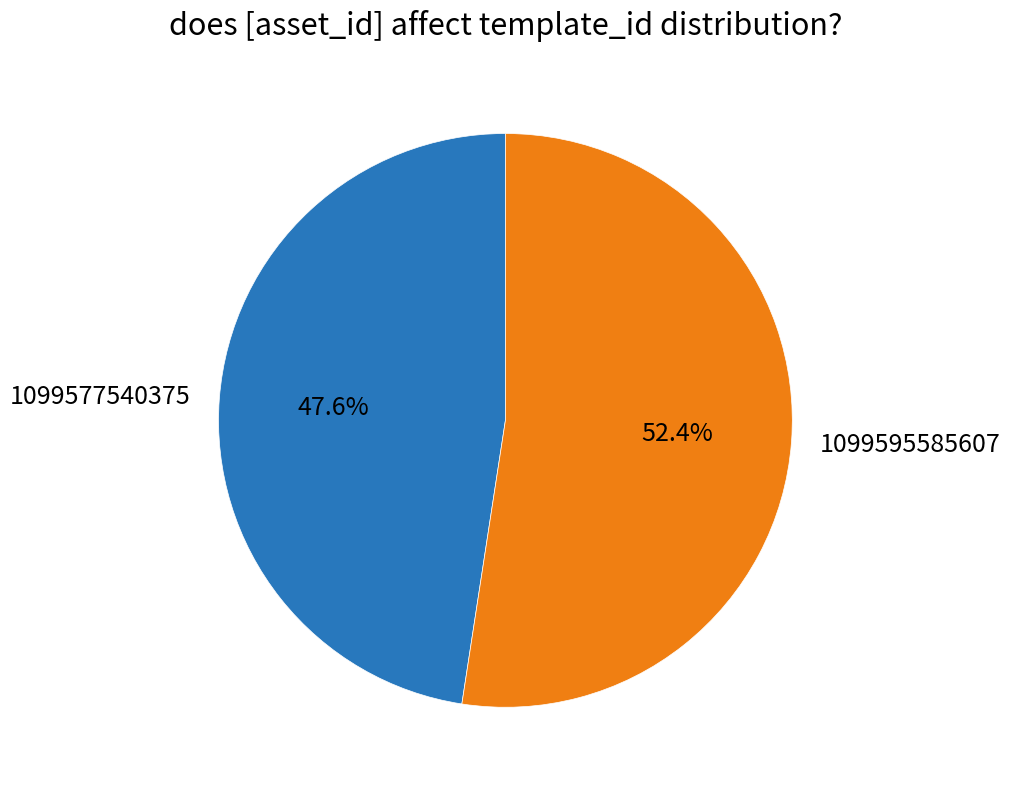

Approximately how many times larger is the value at 1099577540375 compared to 1099595585607?

0.9